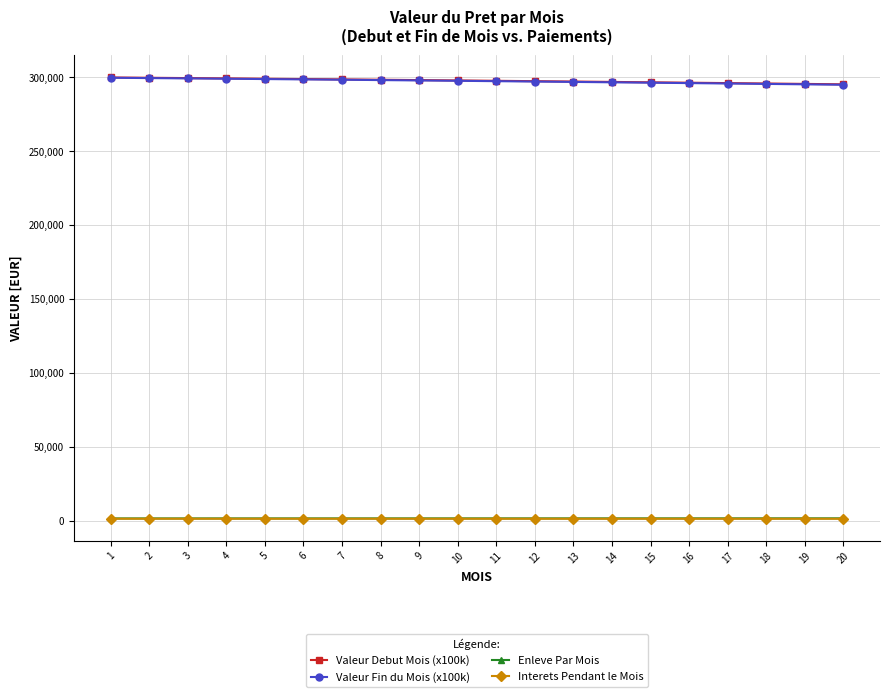

What is the maximum value shown in the chart?

300000.0